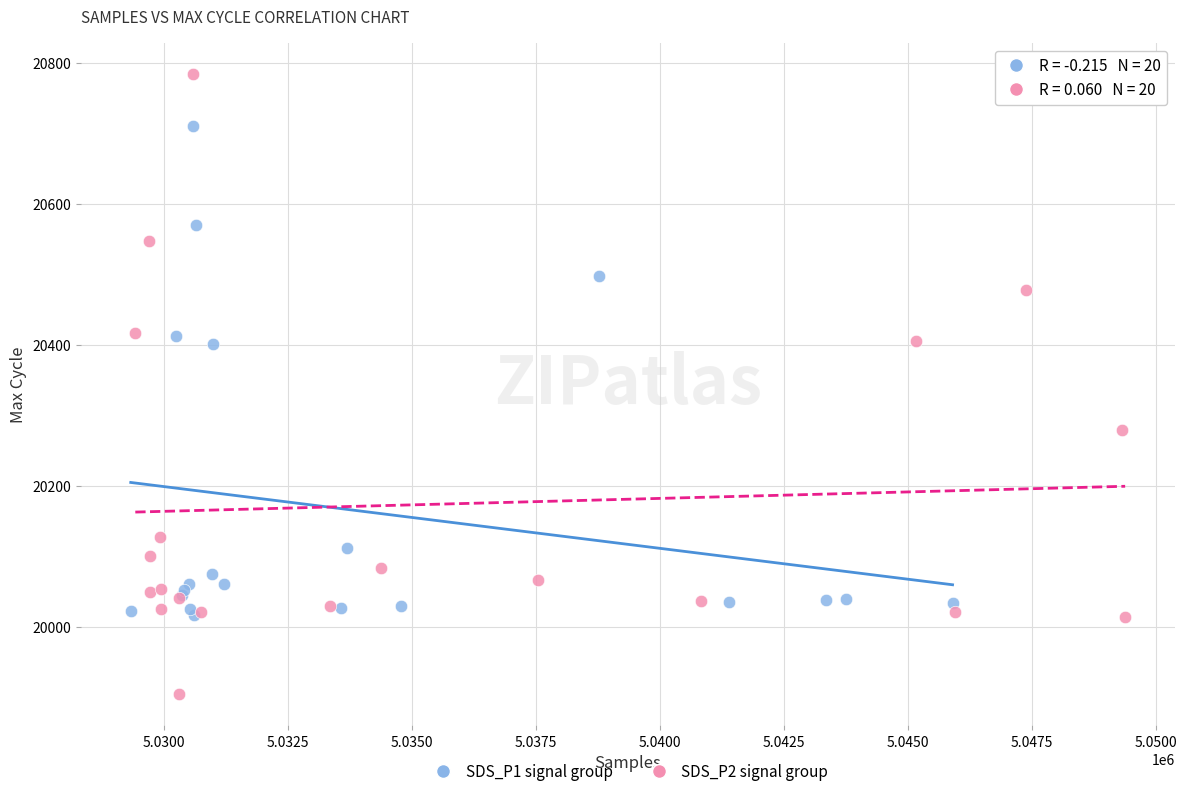

Which series has the widest spread of Y values?

SDS_P2 signal group